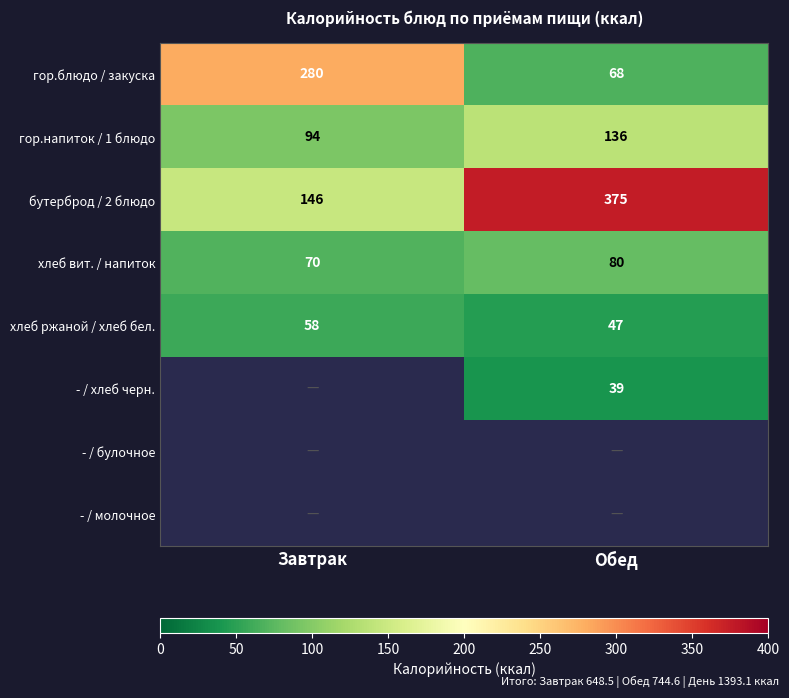

What is the smallest value displayed?

39.0